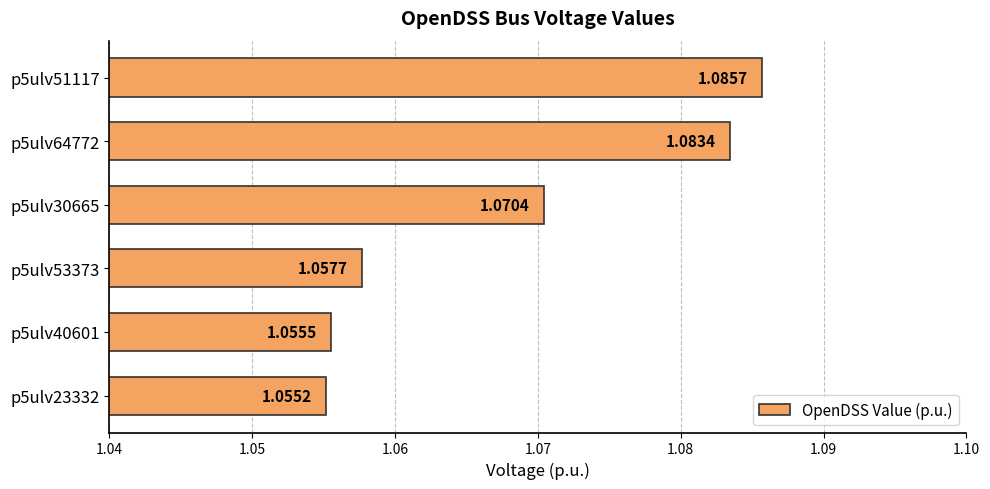

At which category does the chart reach its minimum across all series?

p5ulv23332